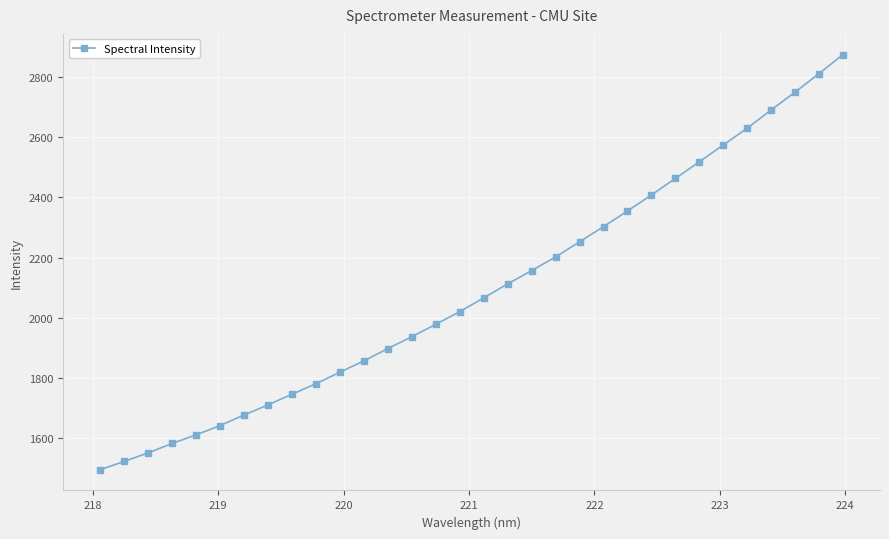

What is the value of the 12th point from the left?

1856.3